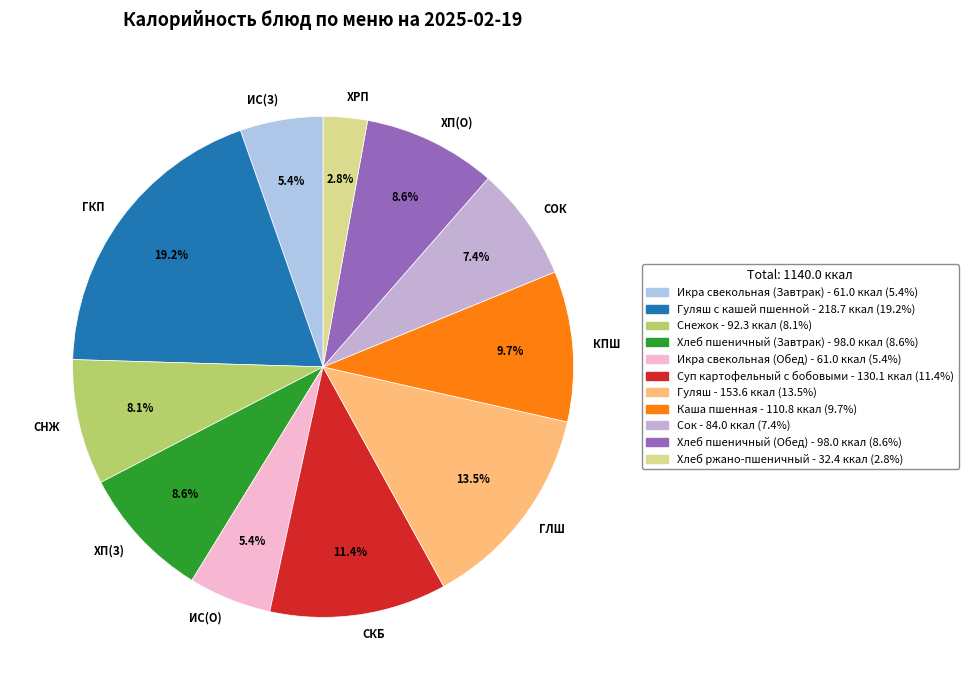

Between ГЛШ and КПШ, which is larger?

ГЛШ